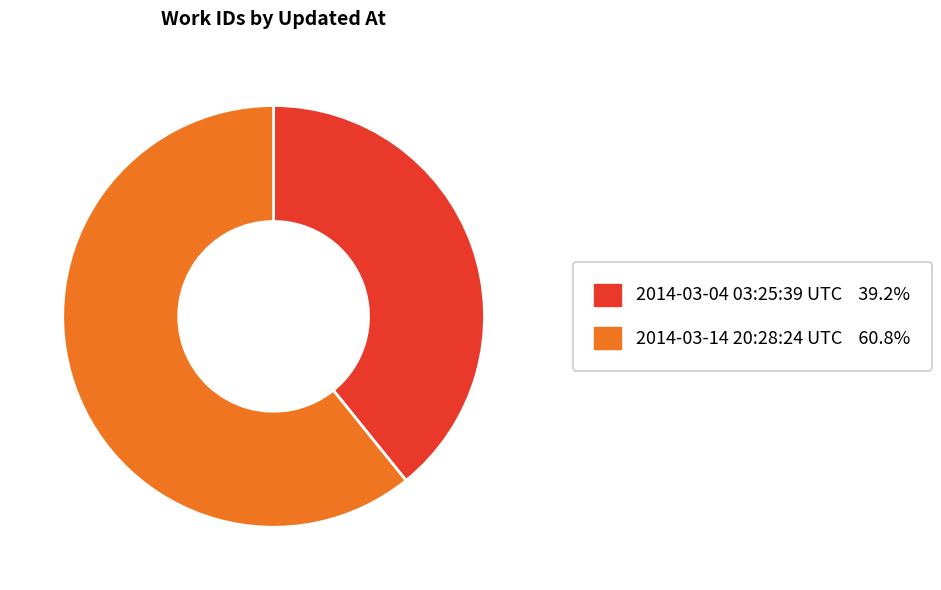

True or false: 2014-03-04 03:25:39 UTC accounts for 25% of the total.

False